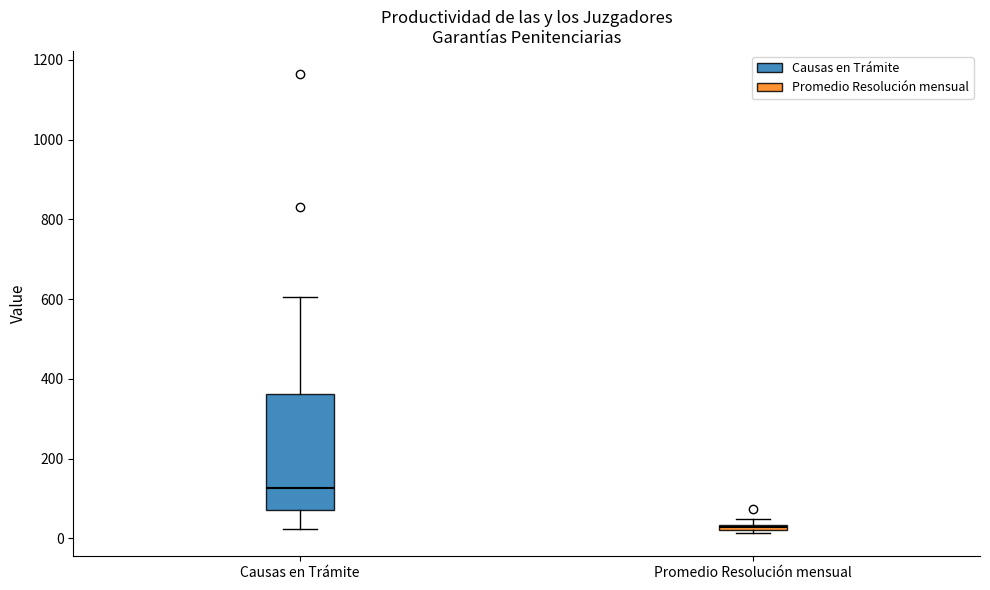

Comparing the boxes themselves (not the whiskers), which one is the tallest?

Causas en Trámite